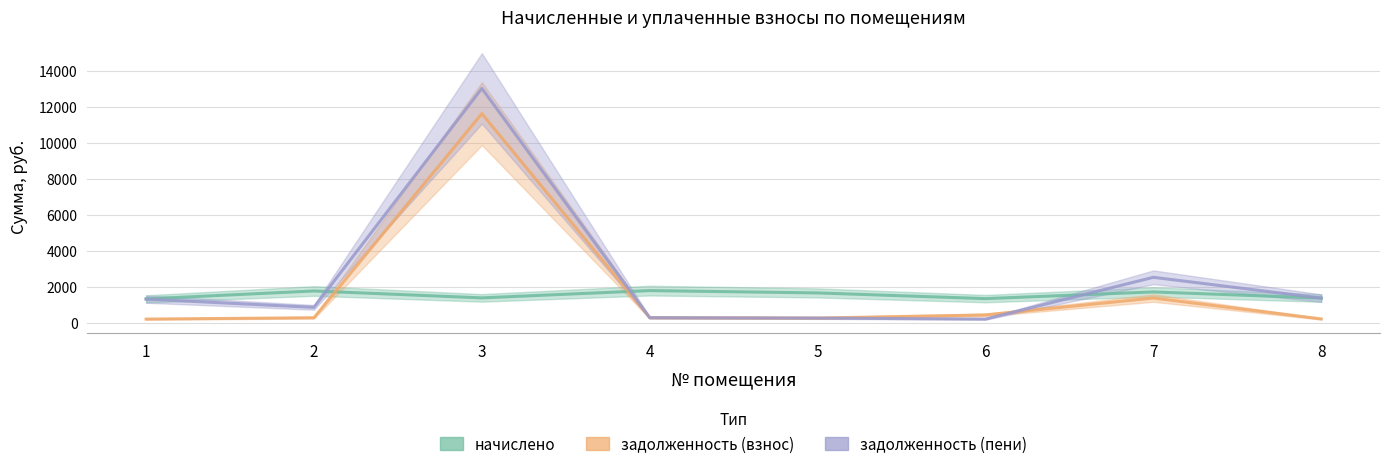

True or false: задолженность (пени) and задолженность (взнос) intersect in this chart.

True